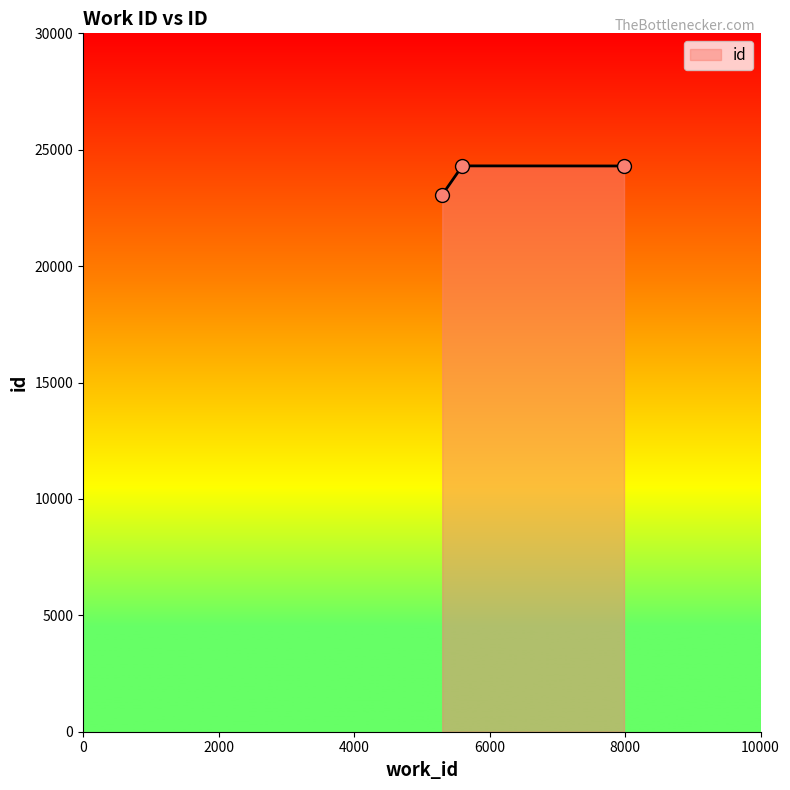

What is the value of the 1st point from the left?

23062